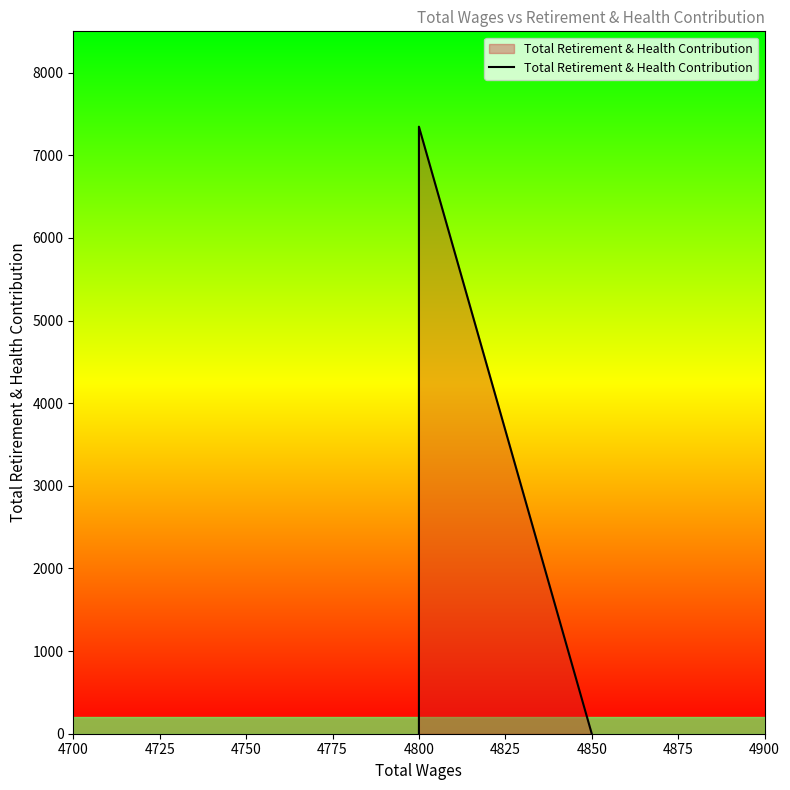

Reading right to left, extract all data points from this chart.

0	5994	7346	7346	0